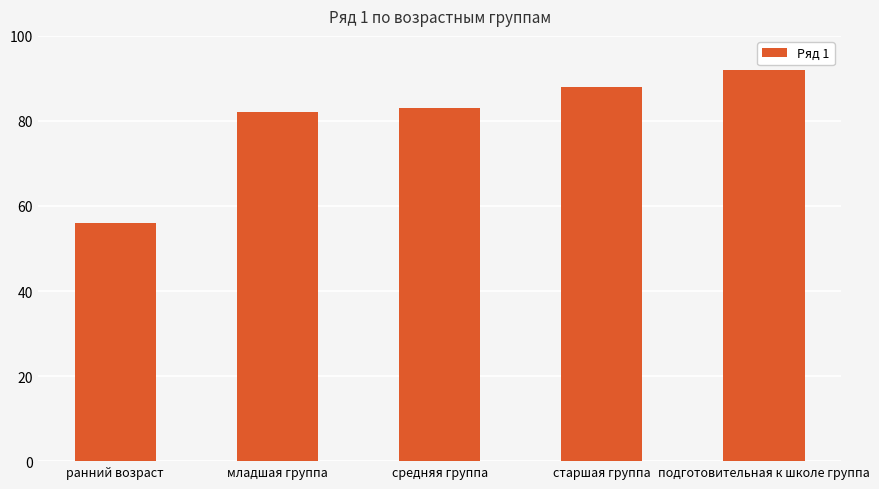

What is the label of the 2nd bar from the left?

младшая группа